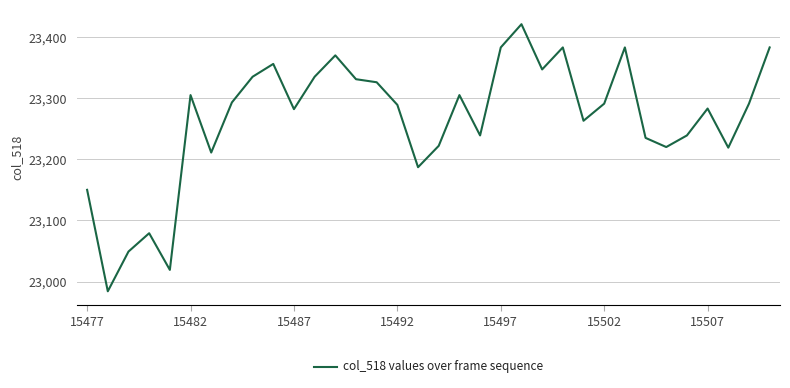

What is the smallest value displayed?

22984